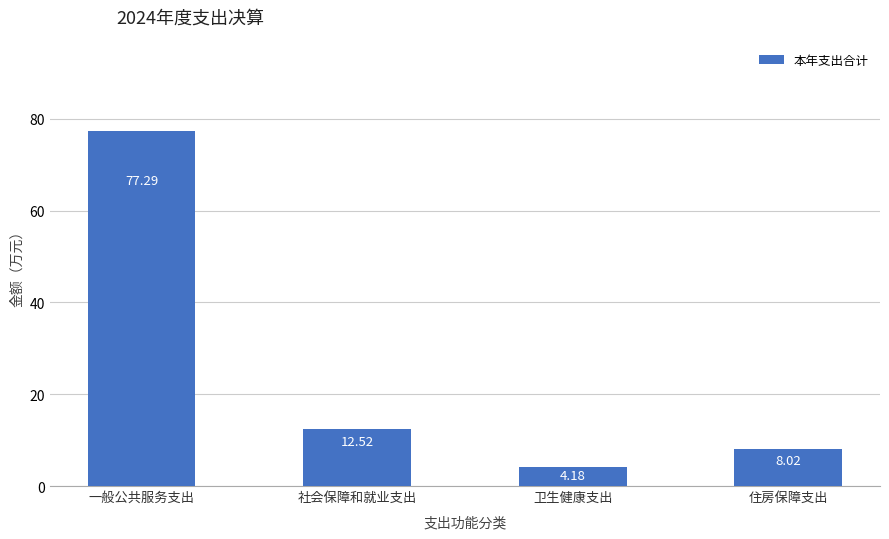

Which has a higher value, 社会保障和就业支出 or 住房保障支出?

社会保障和就业支出